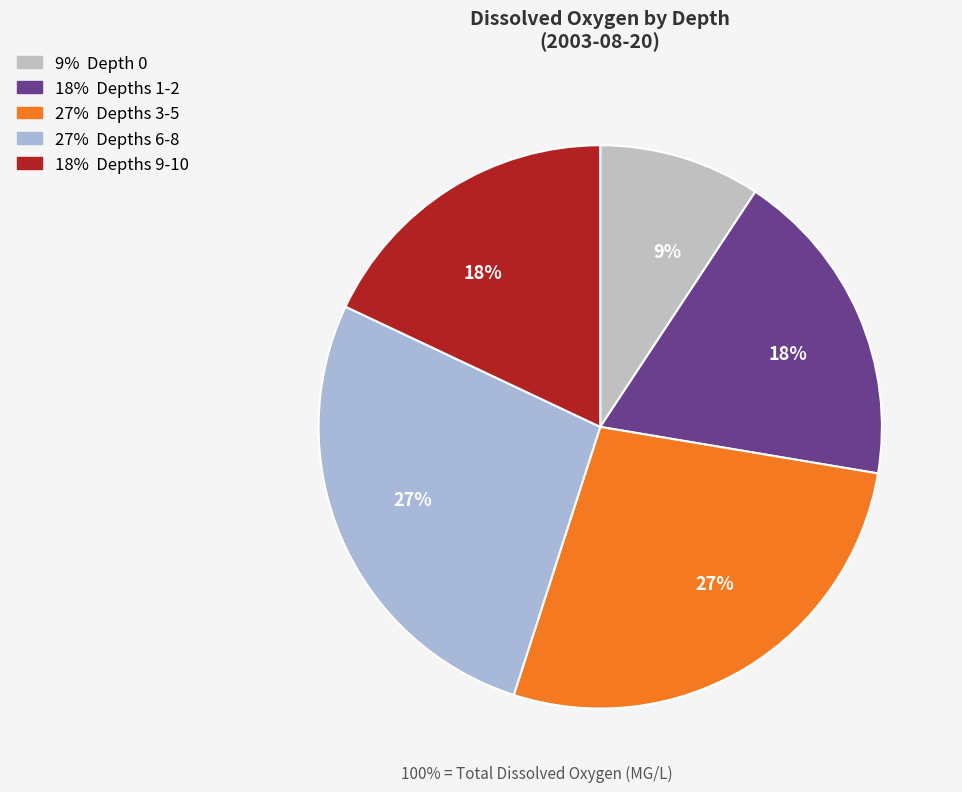

Count the number of slices in the pie.

5